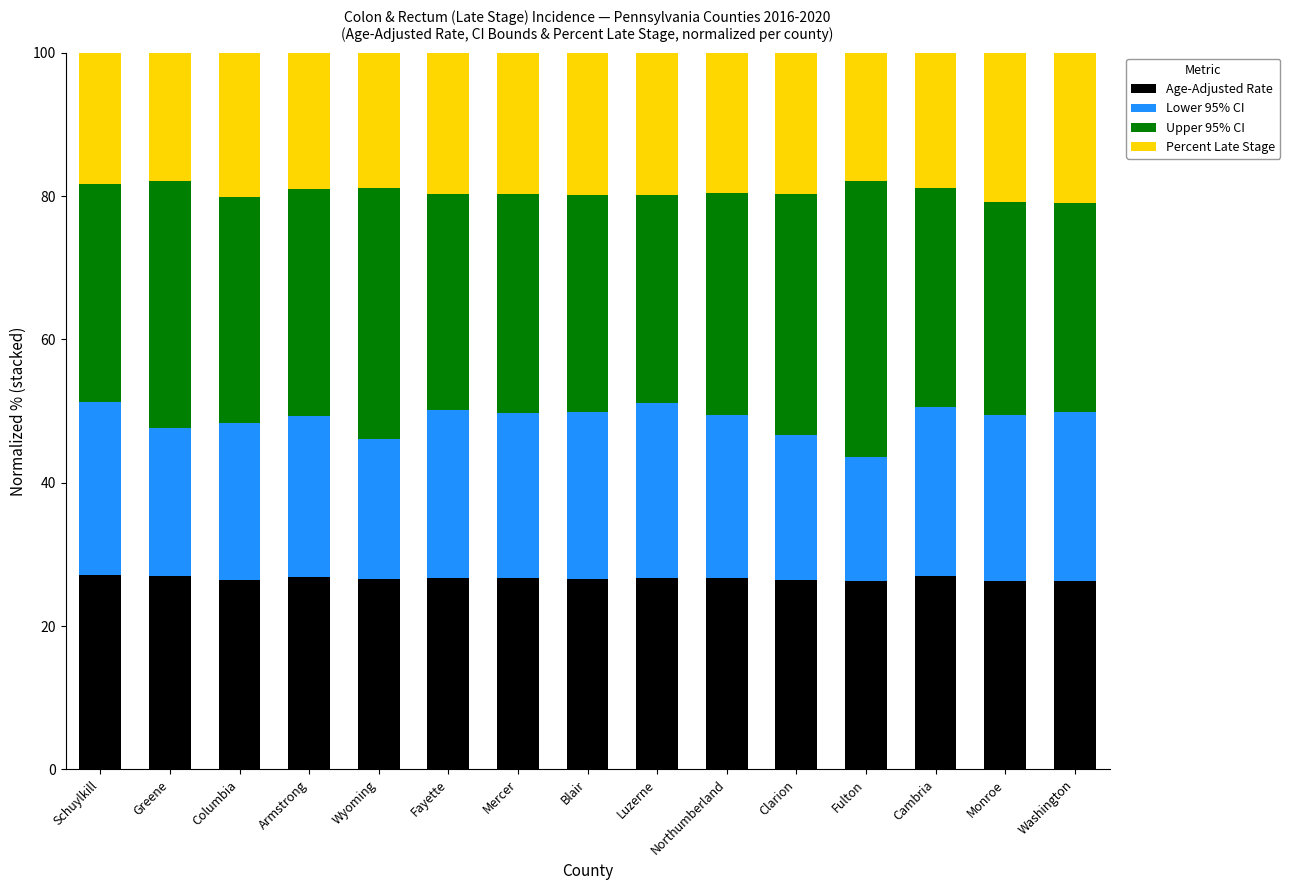

How many distinct data groups are displayed?

4